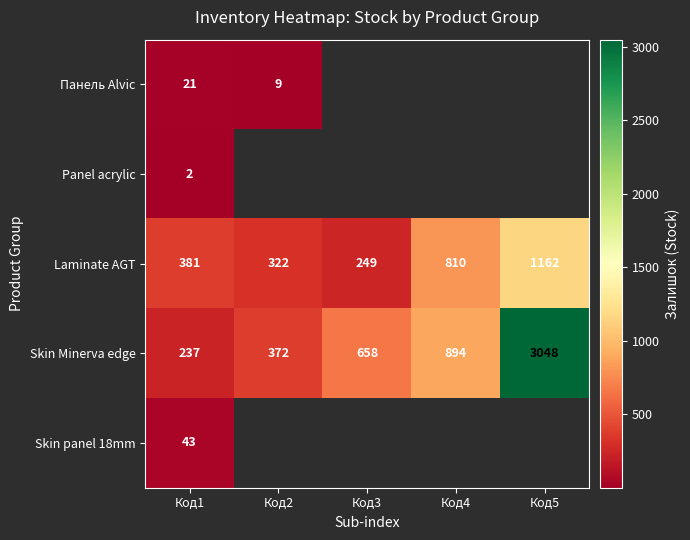

Where is Laminate AGT nearest to the value 705?

Код4